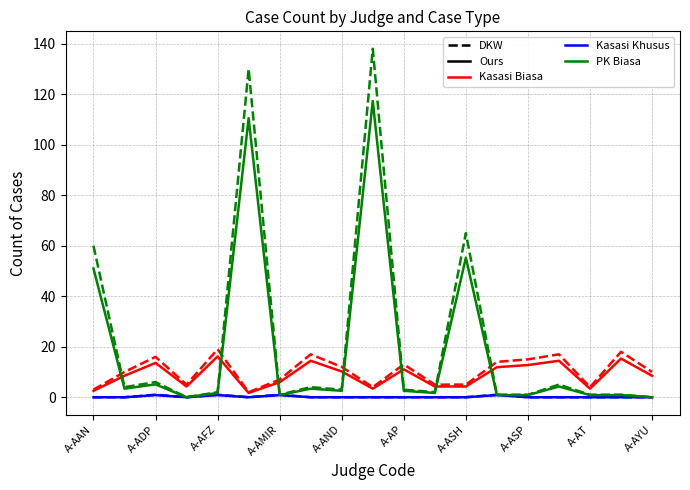

What is the greatest value displayed?

138.0